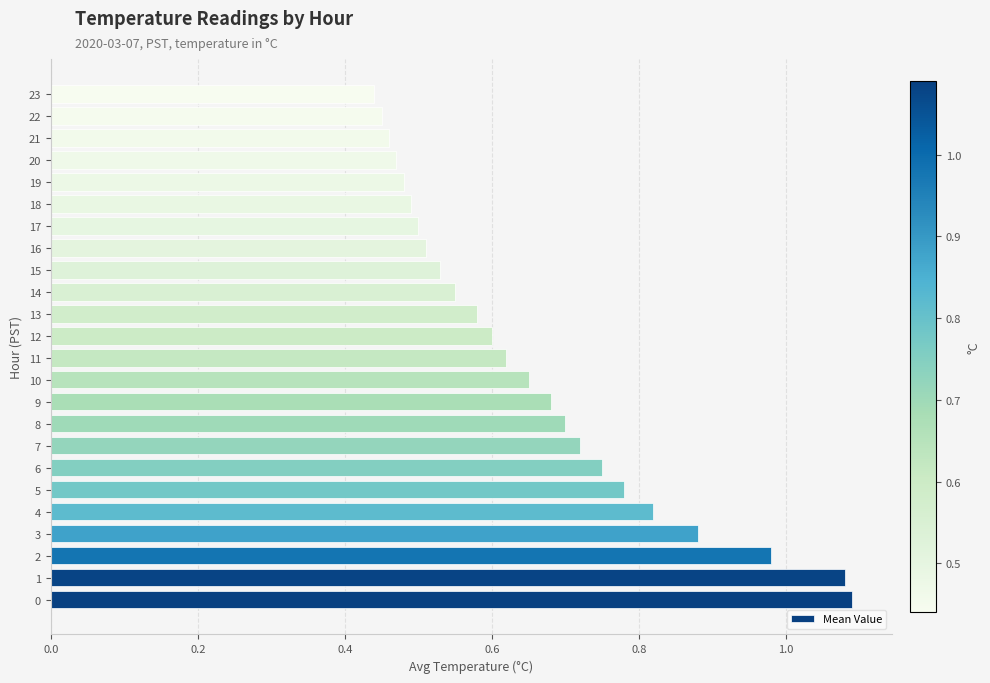

How many bars are there in total?

24